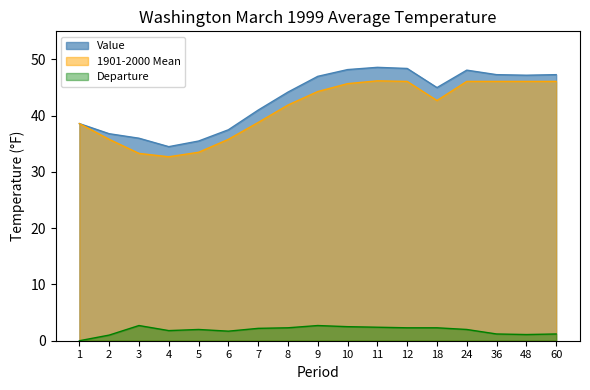

What is the value of the 1901-2000 Mean point at the 13th from the left?

42.7